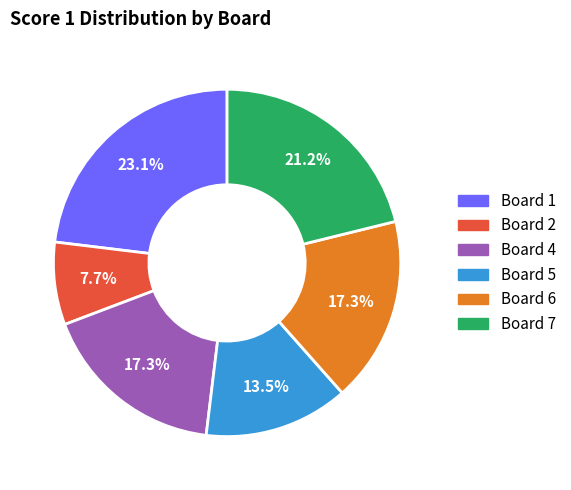

To the nearest percent, what is the average slice percentage?

17%